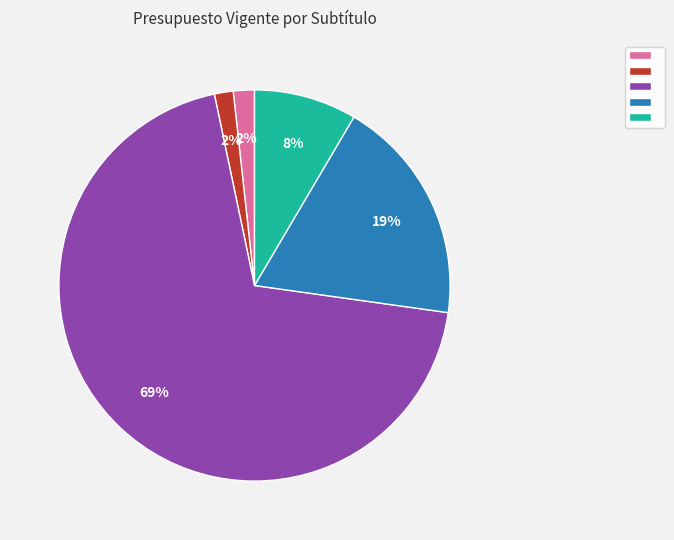

Does any single category account for the majority?

Yes